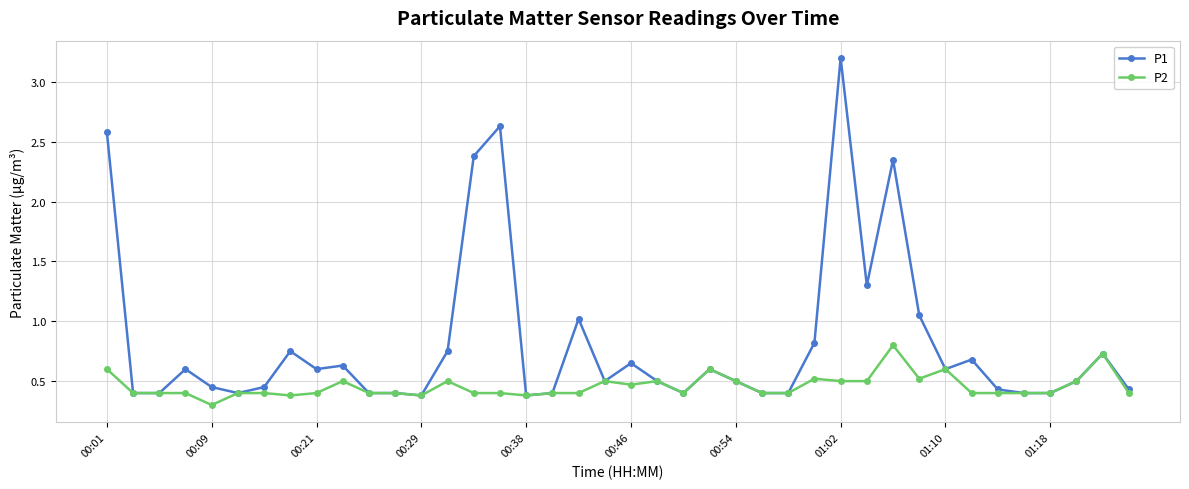

Rank the series by their average value, from lowest to highest.

P2, P1